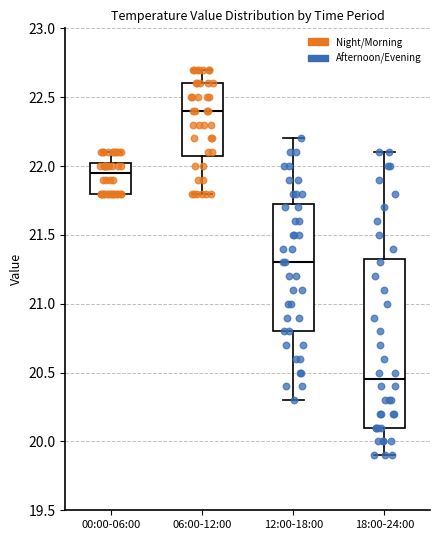

Which box is the tallest, from its lower edge to its upper edge?

18:00-24:00